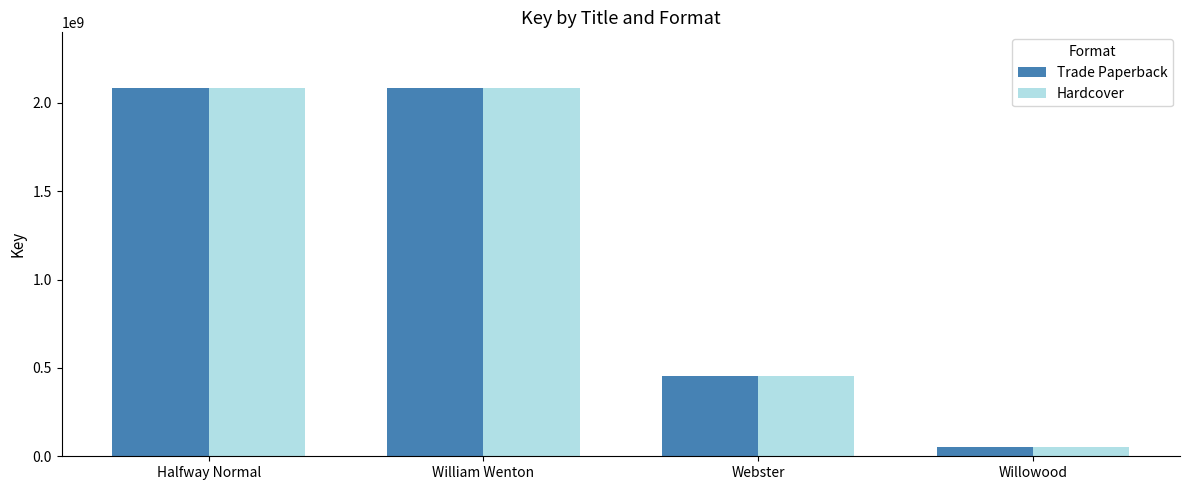

What is the sum of the Hardcover values at William Wenton and Webster?

2537270920